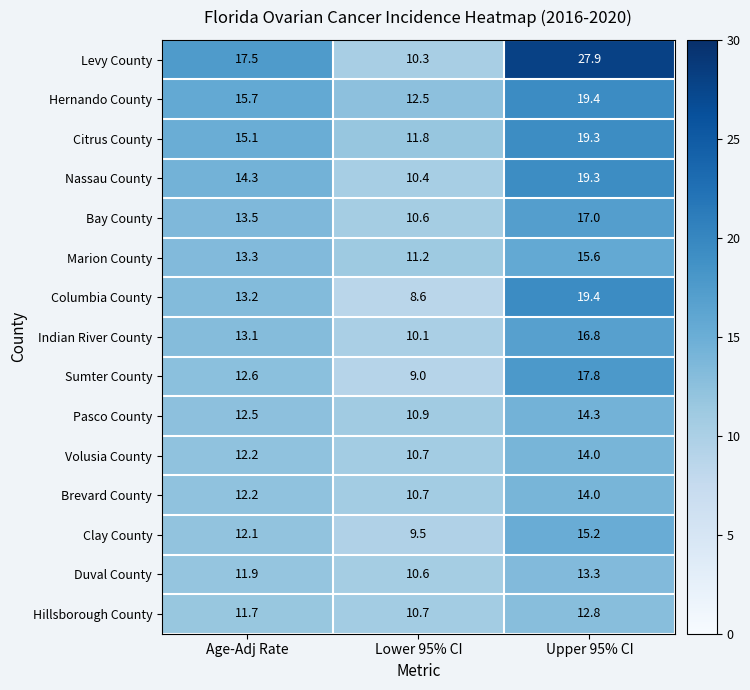

The Citrus County series shows 16.0 at Lower 95% CI. True or false?

False